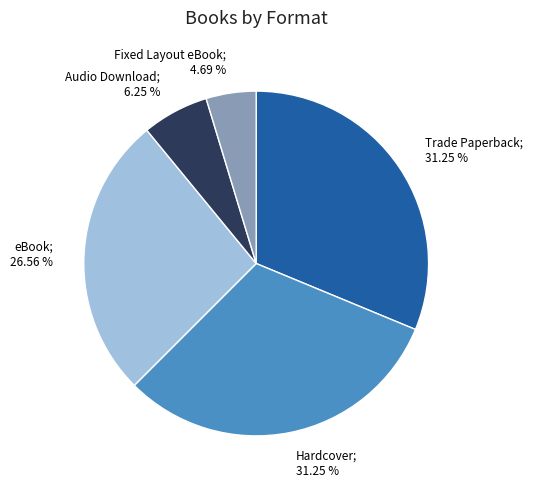

Does any single category account for the majority?

No